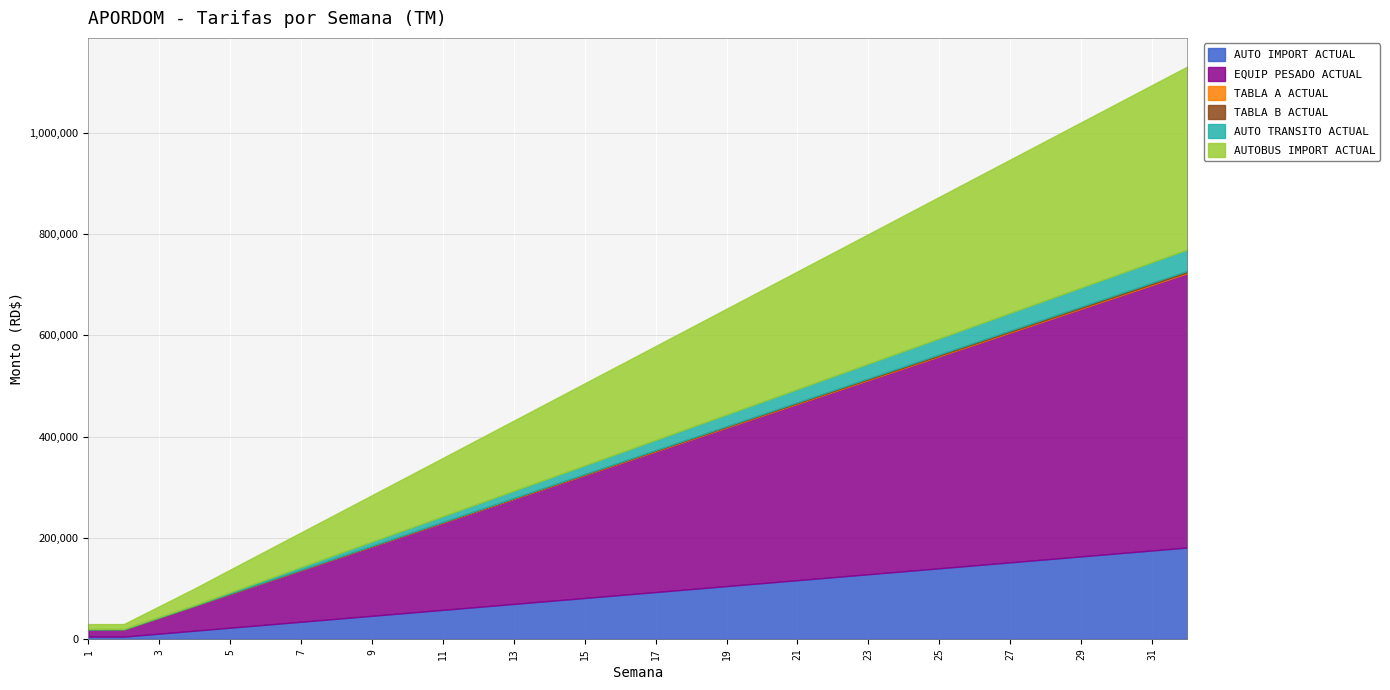

At how many categories does at least one series exceed 519228?

2